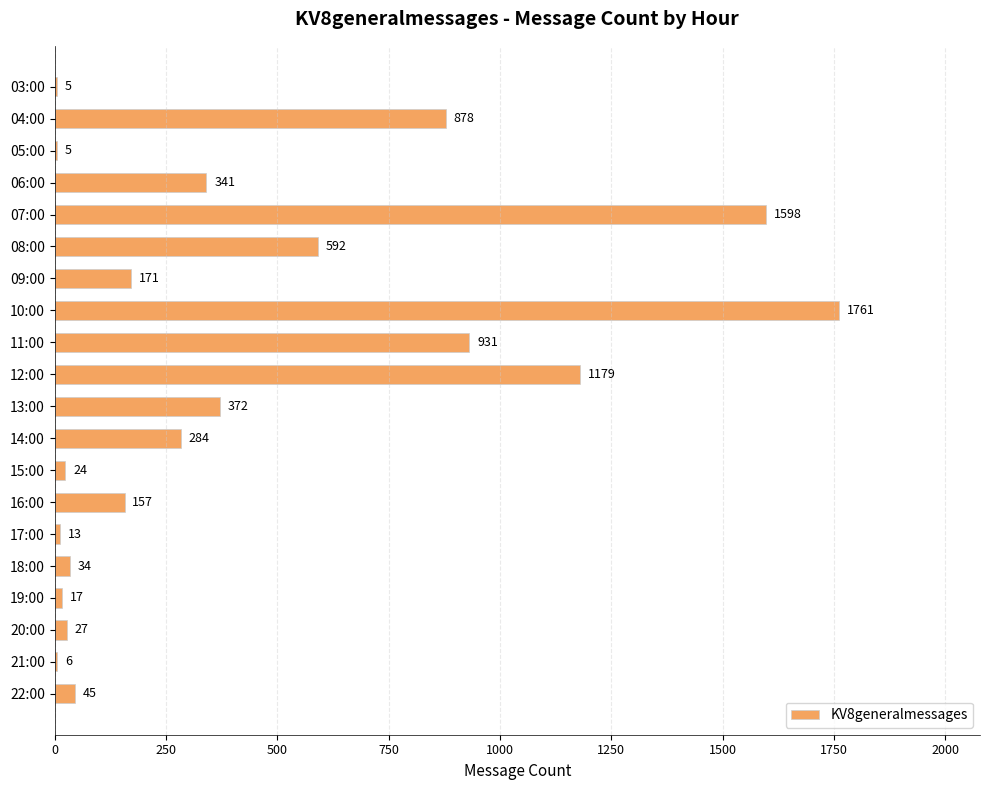

Reading bottom to top, list all the values displayed in this chart.

22:00=45	21:00=6	20:00=27	19:00=17	18:00=34	17:00=13	16:00=157	15:00=24	14:00=284	13:00=372	12:00=1179	11:00=931	10:00=1761	09:00=171	08:00=592	07:00=1598	06:00=341	05:00=5	04:00=878	03:00=5